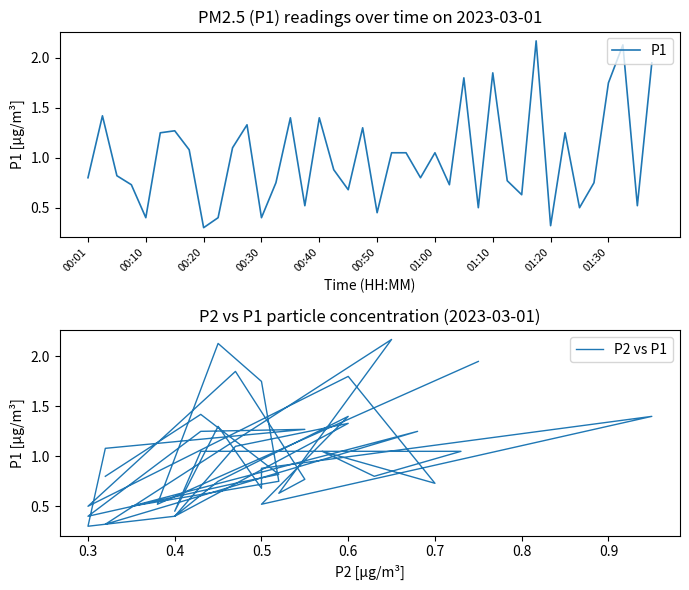

How many interior local valleys does the P1 series have?

13